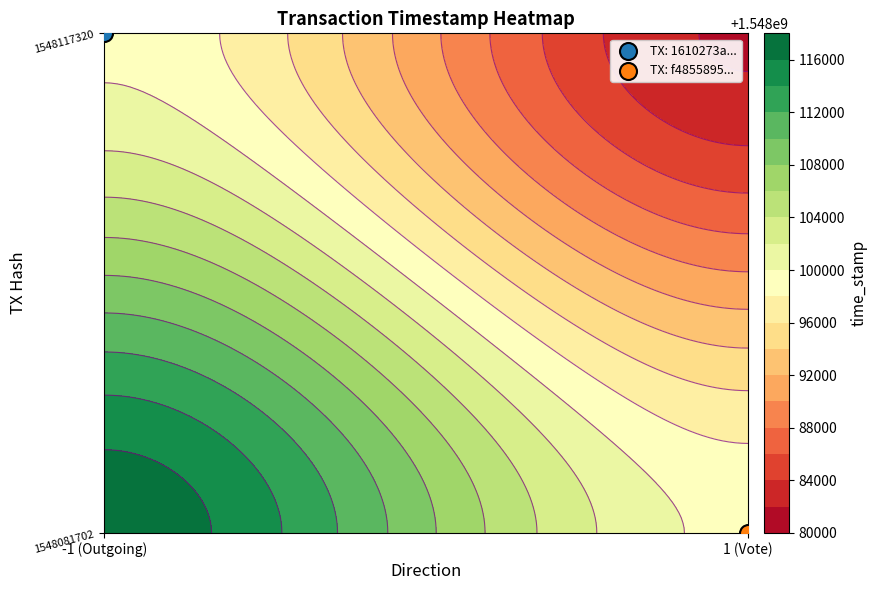

Which series has the largest range (max minus min)?

1610273adafa50b107db697507a2e1824c3d25b